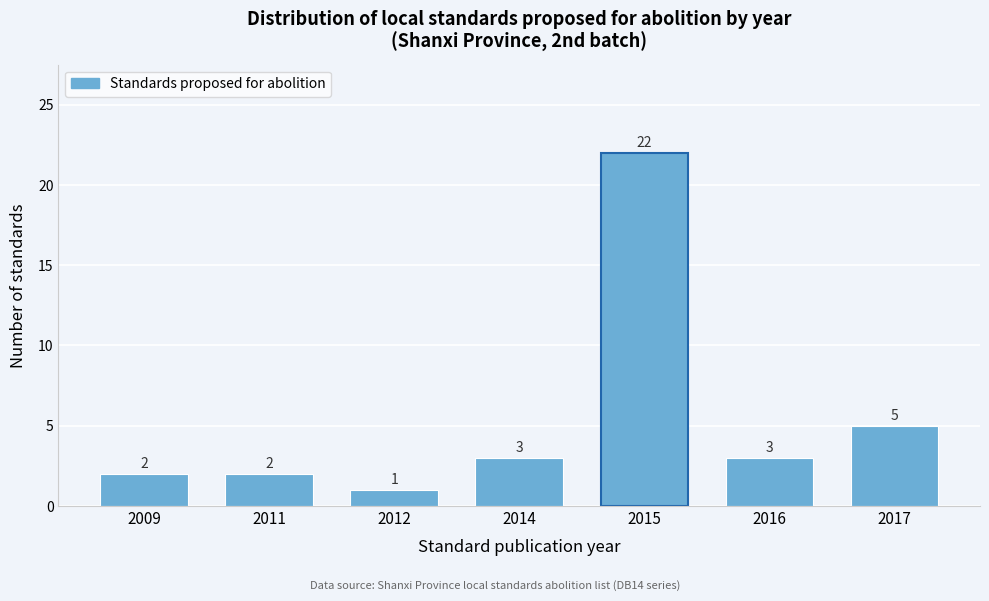

Reading left to right, extract all data points from this chart.

2	2	1	3	22	3	5